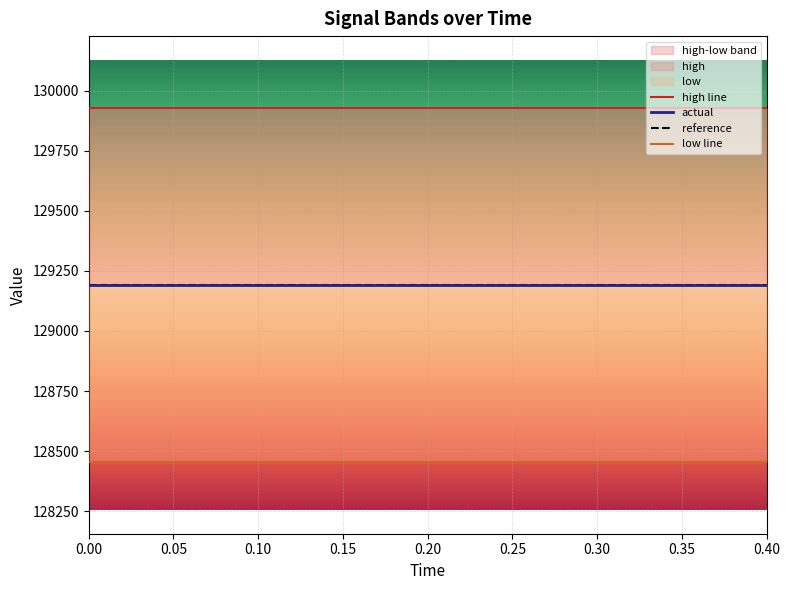

Which series has the widest spread of values?

high line